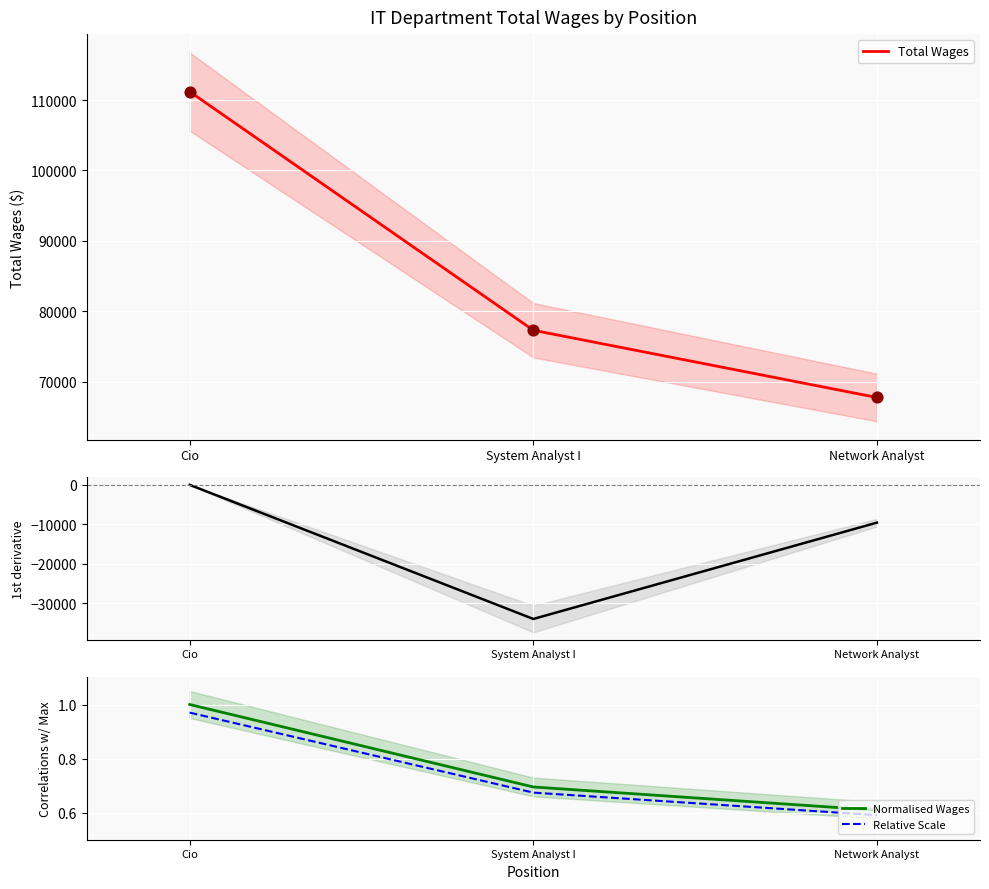

Which series has the largest Y range (max minus min)?

Total Wages